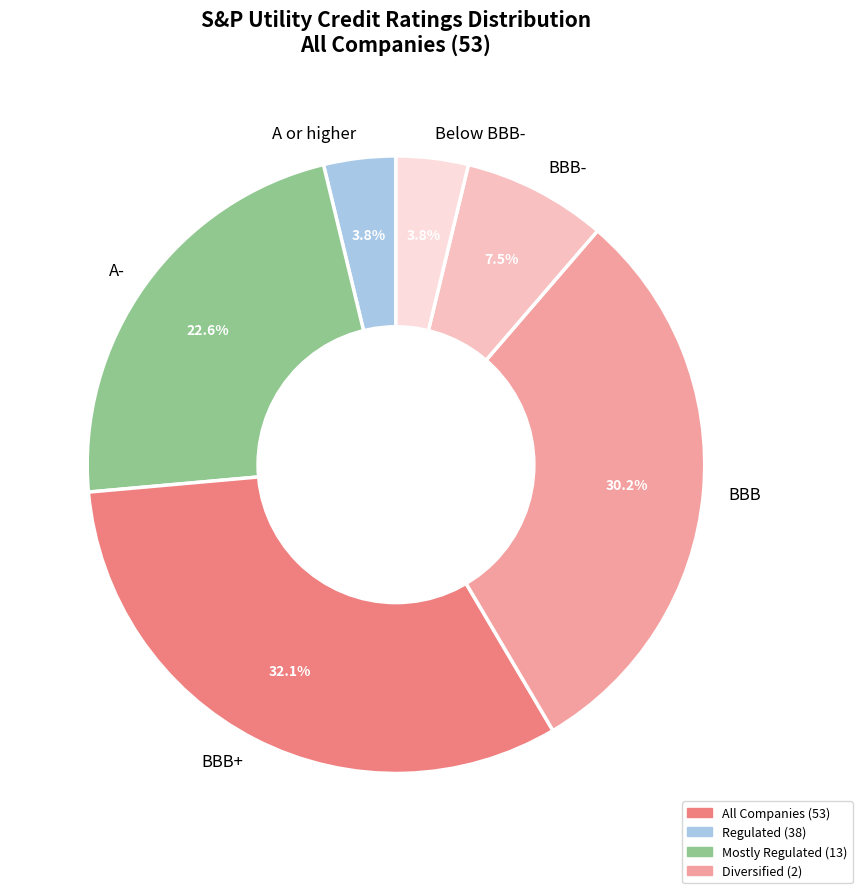

Count the number of slices in the pie.

6